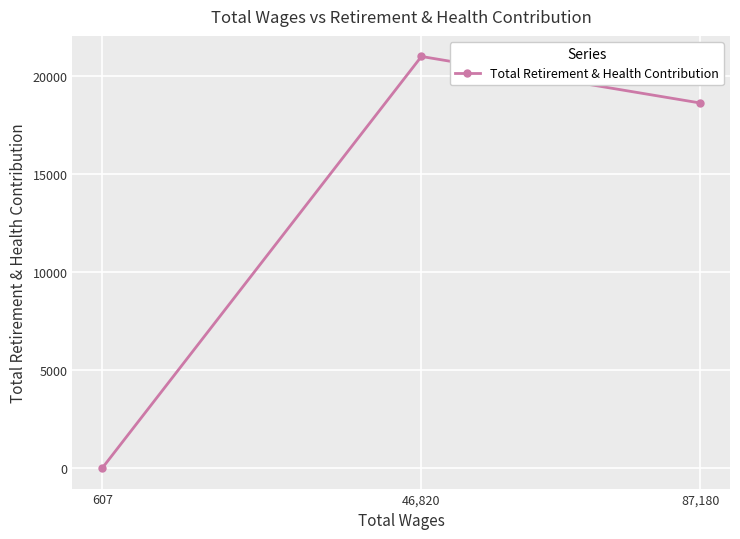

Rank the categories by value from highest to lowest.

46,820, 87,180, 607